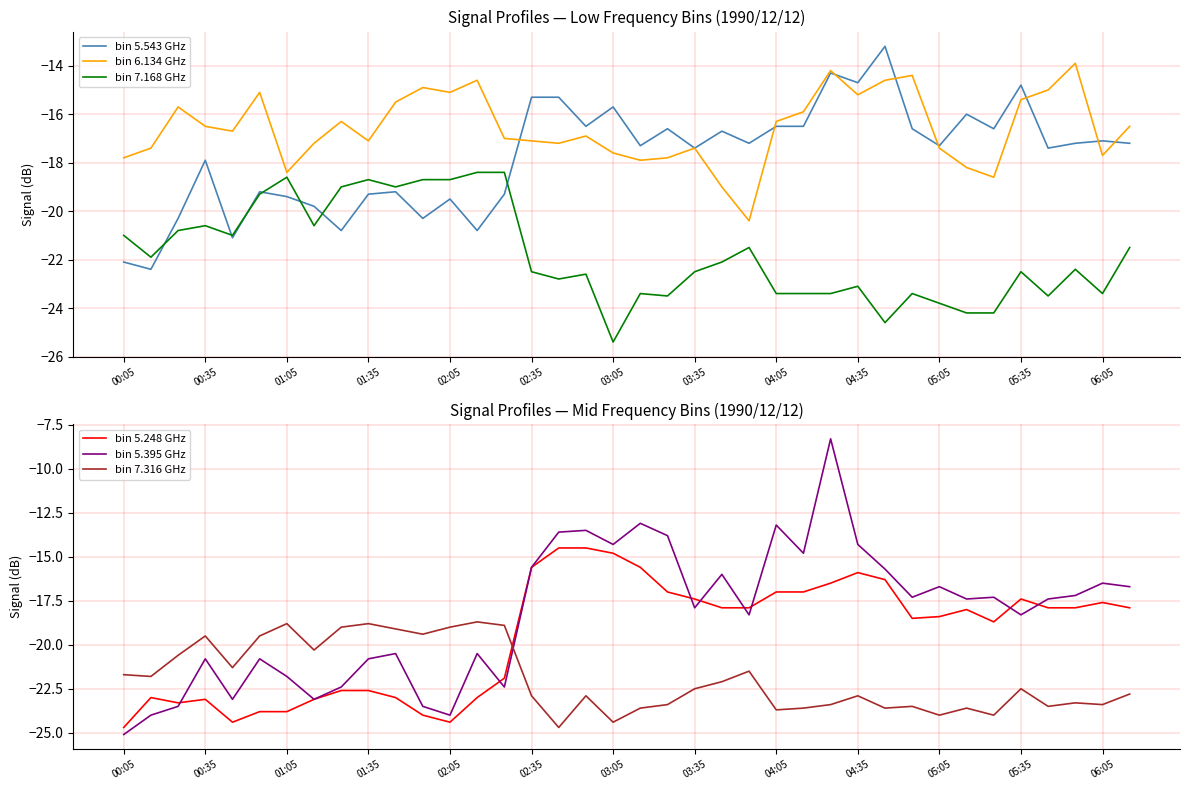

The value of bin 5.543 GHz at 02:05 is -26.8. True or false?

False